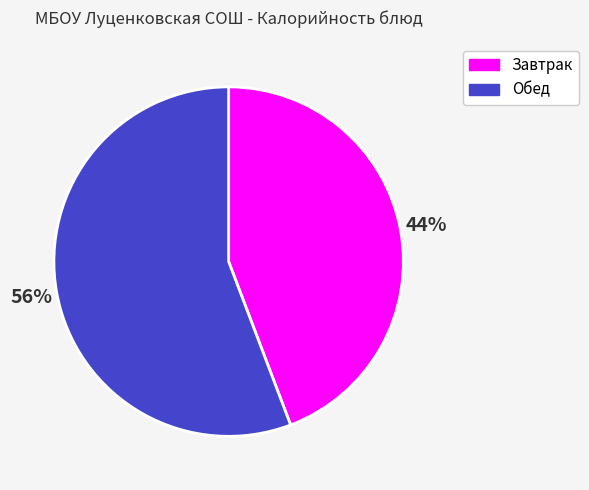

Rank the categories by value from lowest to highest.

Завтрак, Обед